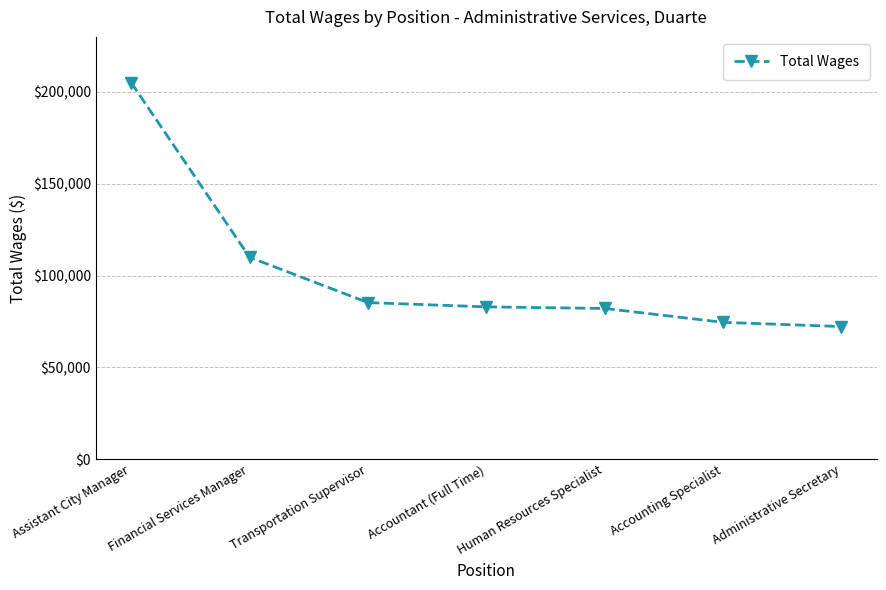

How many lines are shown in the chart?

1